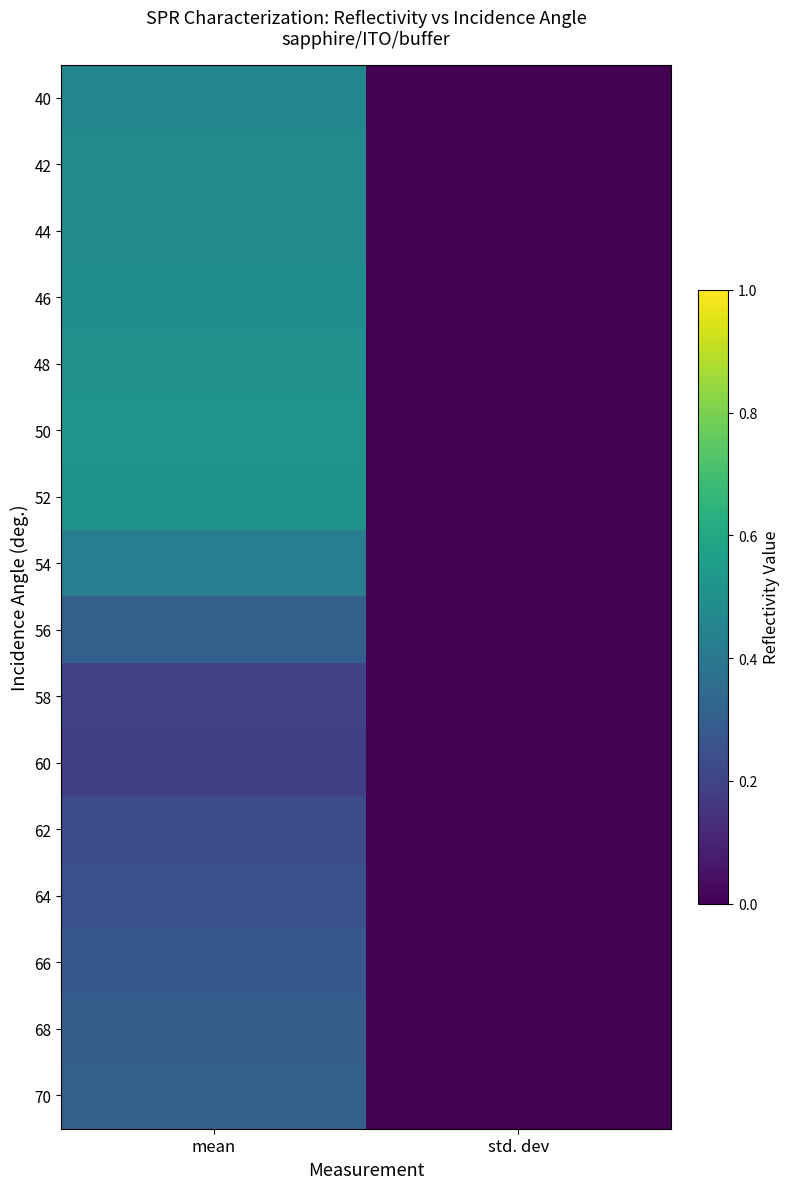

Which label corresponds to the smallest value in the chart?

std. dev